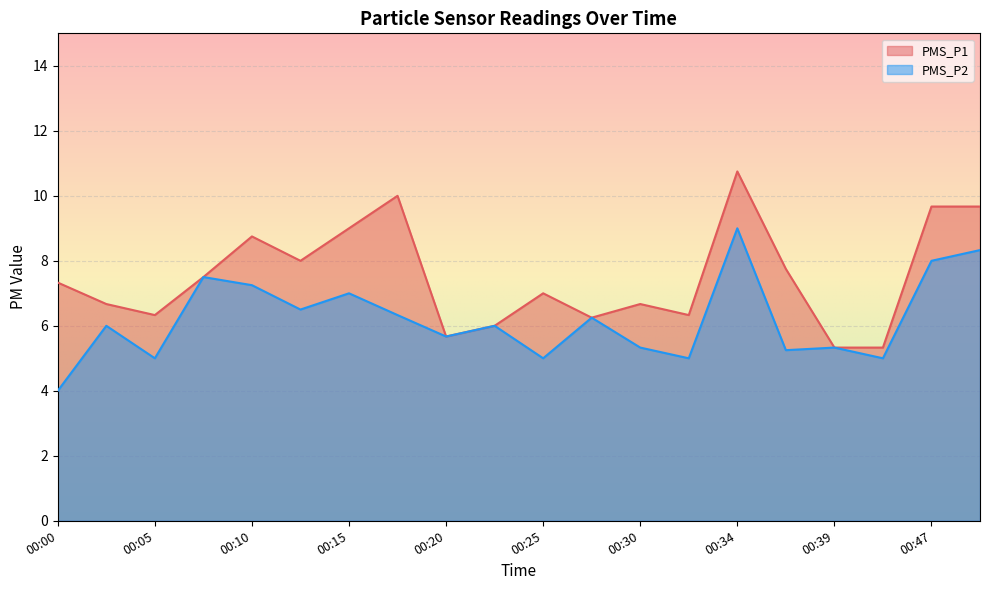

What is the approximate value of PMS_P1 at 00:25?

7.0